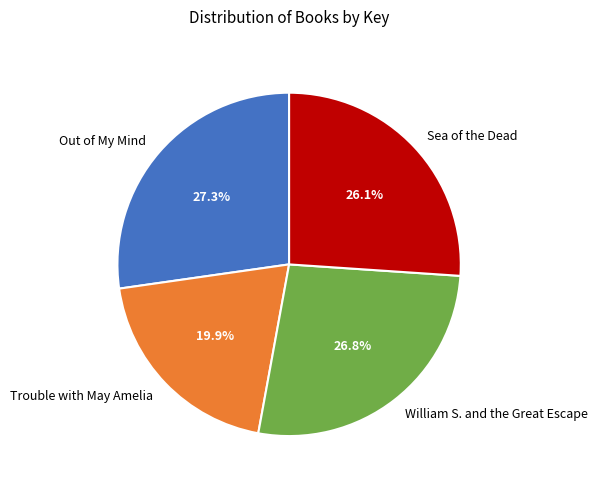

Which category has the smallest portion of the pie?

Trouble with May Amelia